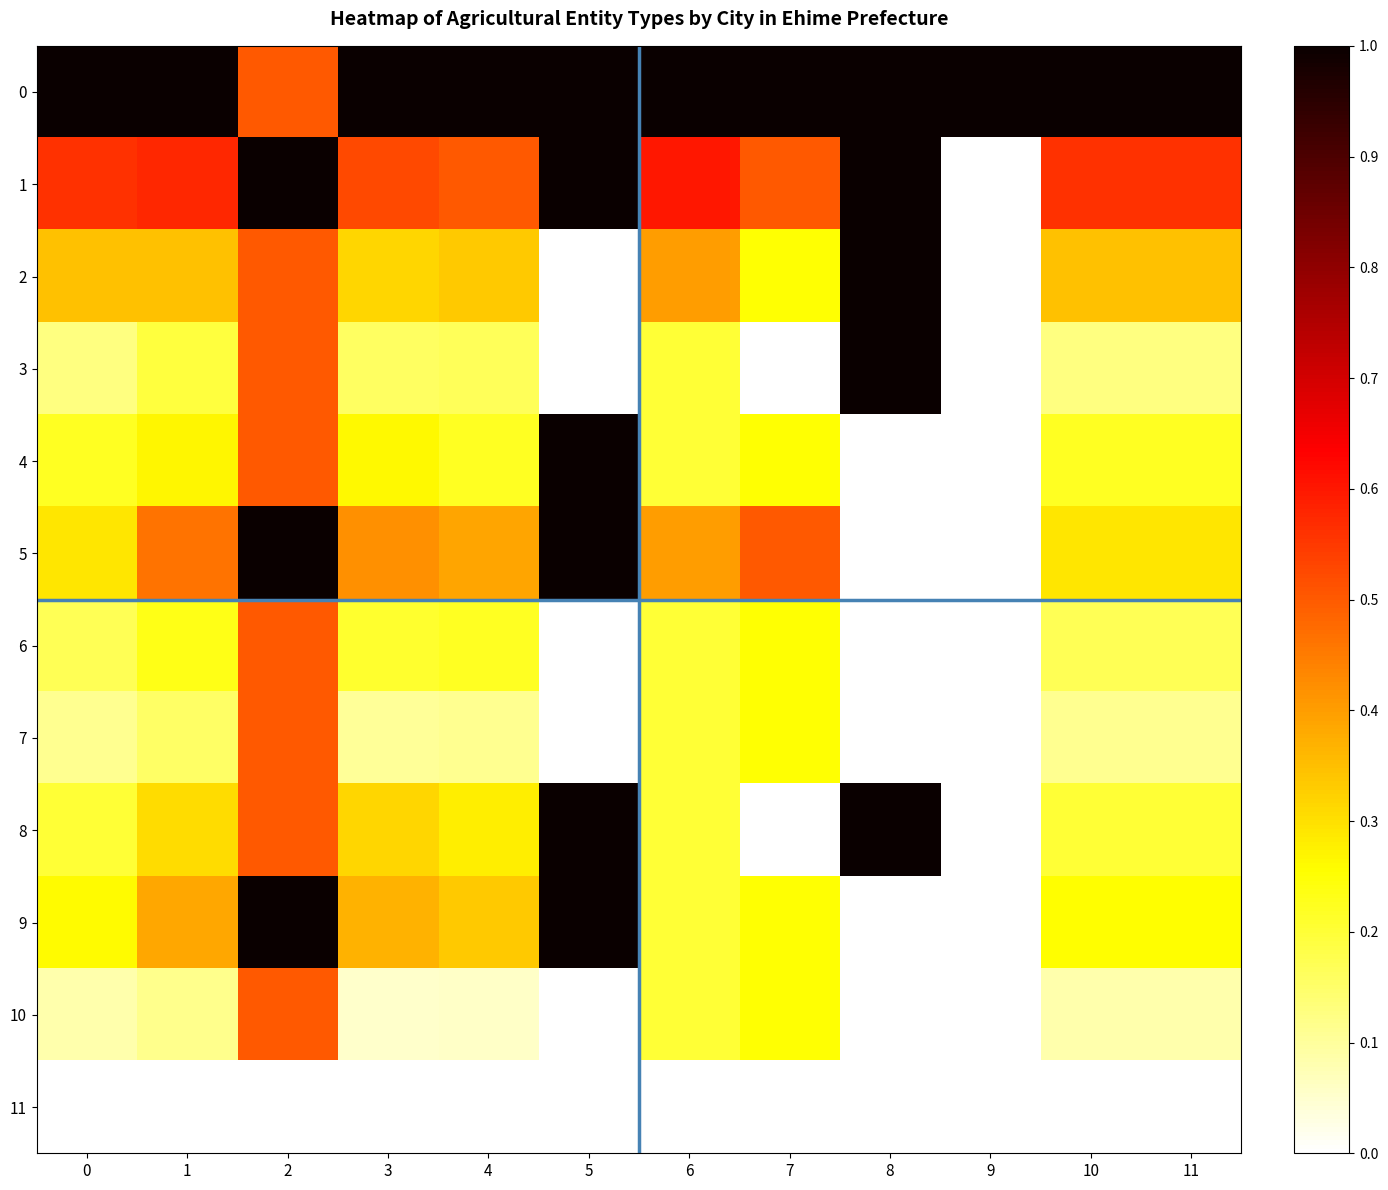

Reading right to left, what are all the values shown in this chart?

0: 11=1.0	10=1.0	9=1.0	8=1.0	7=1.0	6=1.0	5=1.0	4=1.0	3=1.0	2=0.5	1=1.0	0=1.0
1: 11=0.6	10=0.6	9=0.0	8=1.0	7=0.5	6=0.6	5=1.0	4=0.5	3=0.5	2=1.0	1=0.6	0=0.6
2: 11=0.3	10=0.3	9=0.0	8=1.0	7=0.2	6=0.4	5=0.0	4=0.3	3=0.3	2=0.5	1=0.3	0=0.3
3: 11=0.1	10=0.1	9=0.0	8=1.0	7=0.0	6=0.2	5=0.0	4=0.2	3=0.2	2=0.5	1=0.2	0=0.1
4: 11=0.2	10=0.2	9=0.0	8=0.0	7=0.2	6=0.2	5=1.0	4=0.2	3=0.3	2=0.5	1=0.3	0=0.2
5: 11=0.3	10=0.3	9=0.0	8=0.0	7=0.5	6=0.4	5=1.0	4=0.4	3=0.4	2=1.0	1=0.5	0=0.3
6: 11=0.2	10=0.2	9=0.0	8=0.0	7=0.2	6=0.2	5=0.0	4=0.2	3=0.2	2=0.5	1=0.2	0=0.2
7: 11=0.1	10=0.1	9=0.0	8=0.0	7=0.2	6=0.2	5=0.0	4=0.1	3=0.1	2=0.5	1=0.2	0=0.1
8: 11=0.2	10=0.2	9=0.0	8=1.0	7=0.0	6=0.2	5=1.0	4=0.3	3=0.3	2=0.5	1=0.3	0=0.2
9: 11=0.3	10=0.3	9=0.0	8=0.0	7=0.2	6=0.2	5=1.0	4=0.3	3=0.4	2=1.0	1=0.4	0=0.3
10: 11=0.1	10=0.1	9=0.0	8=0.0	7=0.2	6=0.2	5=0.0	4=0.1	3=0.1	2=0.5	1=0.1	0=0.1
11: 11=0.0	10=0.0	9=0.0	8=0.0	7=0.0	6=0.0	5=0.0	4=0.0	3=0.0	2=0.0	1=0.0	0=0.0